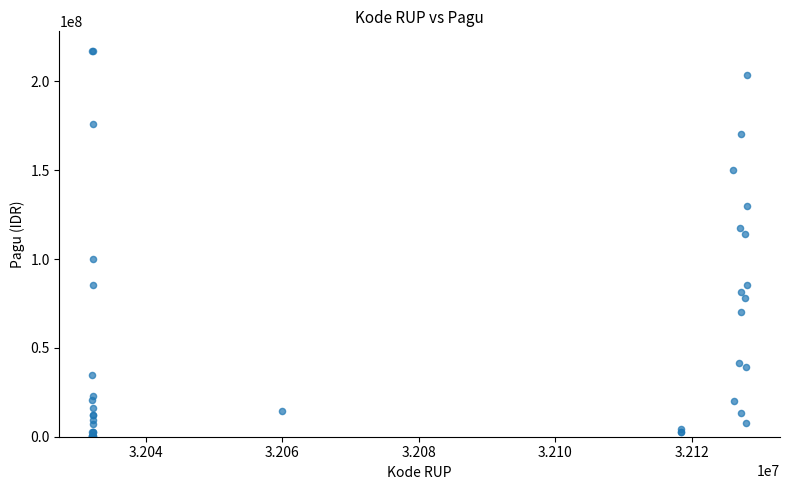

What Y value in the scatter plot is closest to 108830000?

114296000